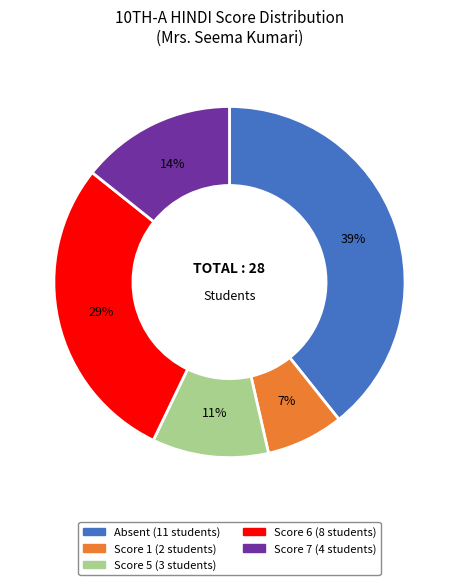

To the nearest percent, what is the difference between the largest and smallest slice percentages?

32%